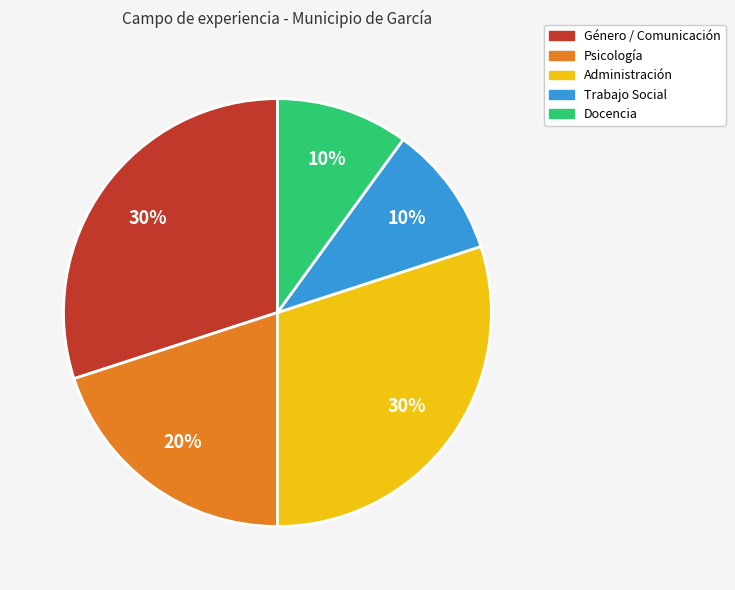

Which has a higher value, Género / Comunicación or Docencia?

Género / Comunicación